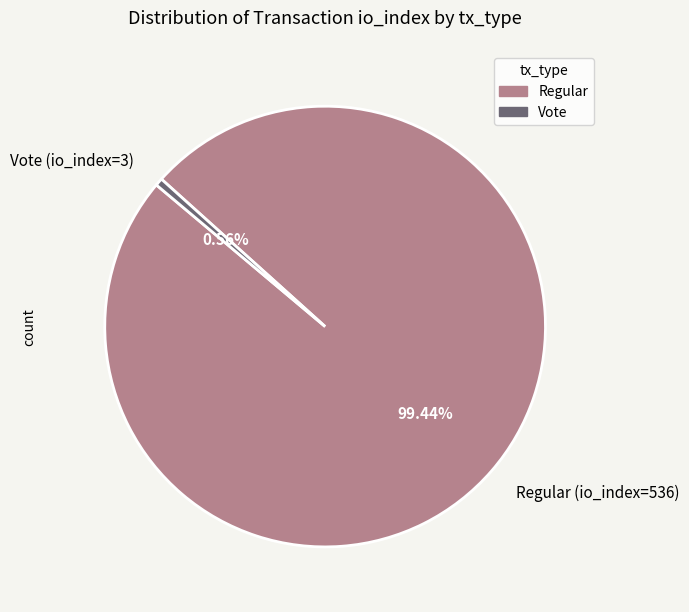

Count the number of slices in the pie.

2